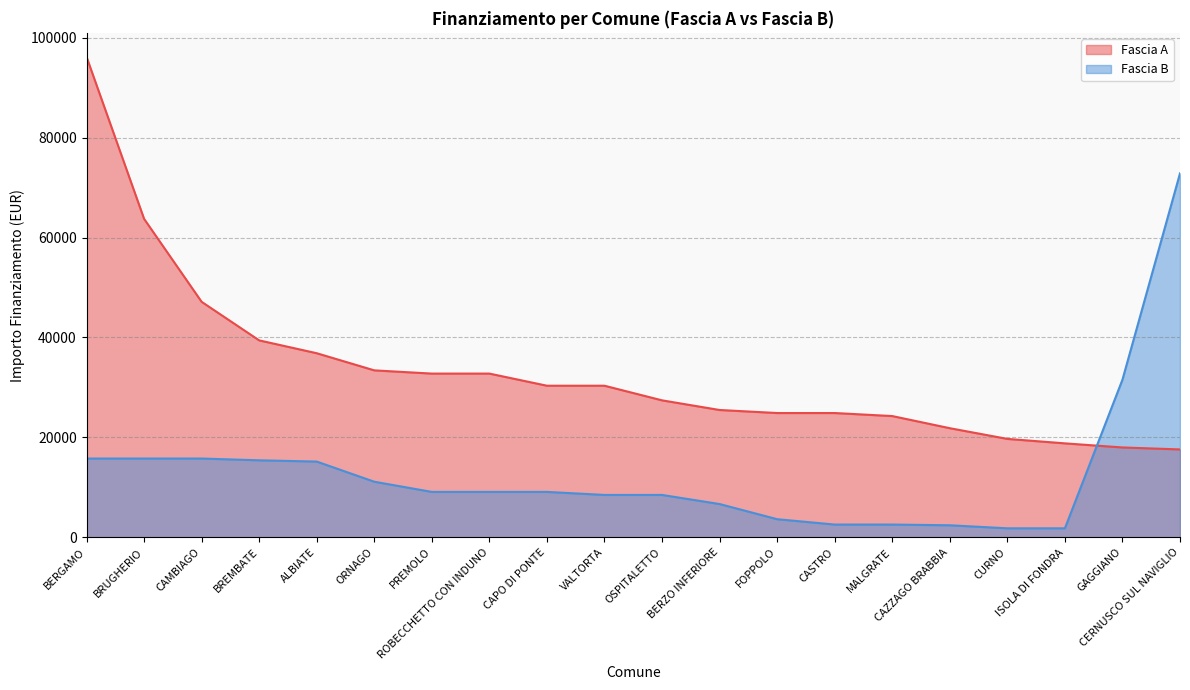

Where is Fascia B nearest to the value 37330?

GAGGIANO